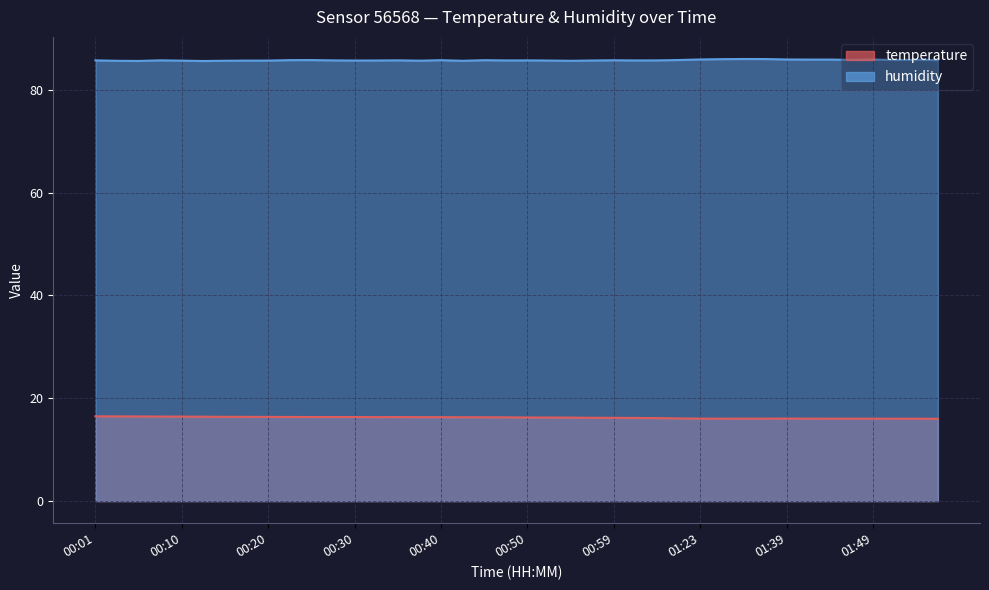

Reading left to right, extract all data points from this chart.

temperature: 16.5	16.5	16.5	16.4	16.4	16.4	16.4	16.4	16.4	16.4	16.4	16.4	16.4	16.3	16.3	16.3	16.3	16.3	16.3	16.3	16.3	16.2	16.2	16.2	16.2	16.2	16.1	16.1	16.0	16.0	16.0	16.0	16.1	16.0	16.0	16.0	16.0	16.0	16.0	16.0
humidity: 85.7	85.6	85.6	85.7	85.6	85.6	85.6	85.7	85.7	85.7	85.8	85.7	85.7	85.7	85.7	85.6	85.7	85.6	85.7	85.7	85.7	85.7	85.6	85.7	85.7	85.7	85.7	85.8	85.9	85.9	86.0	86.0	85.9	85.8	85.8	85.8	85.9	85.8	85.8	85.7